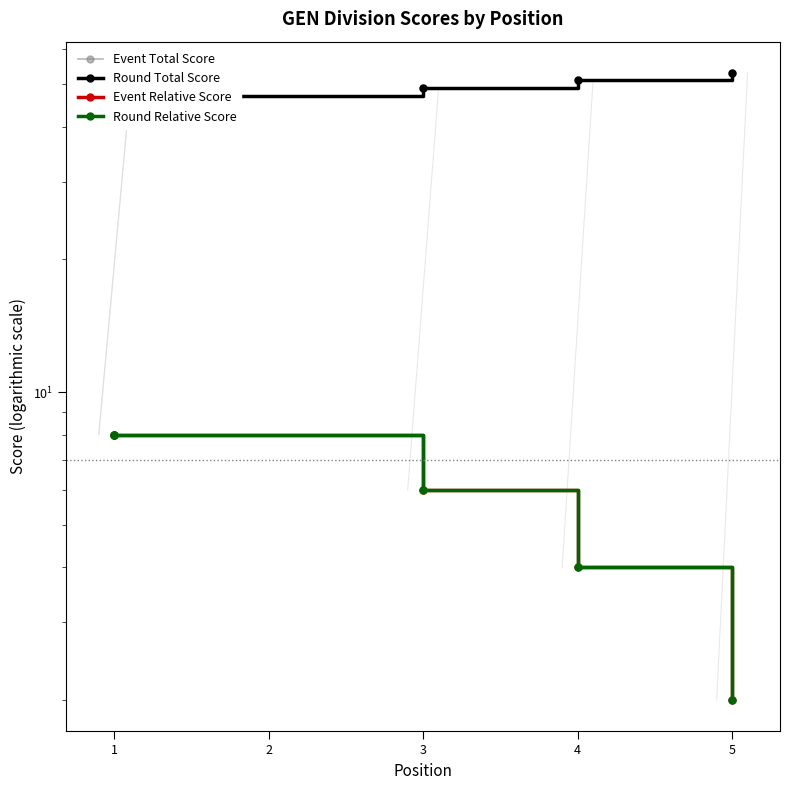

What is the maximum value shown in the chart?

53